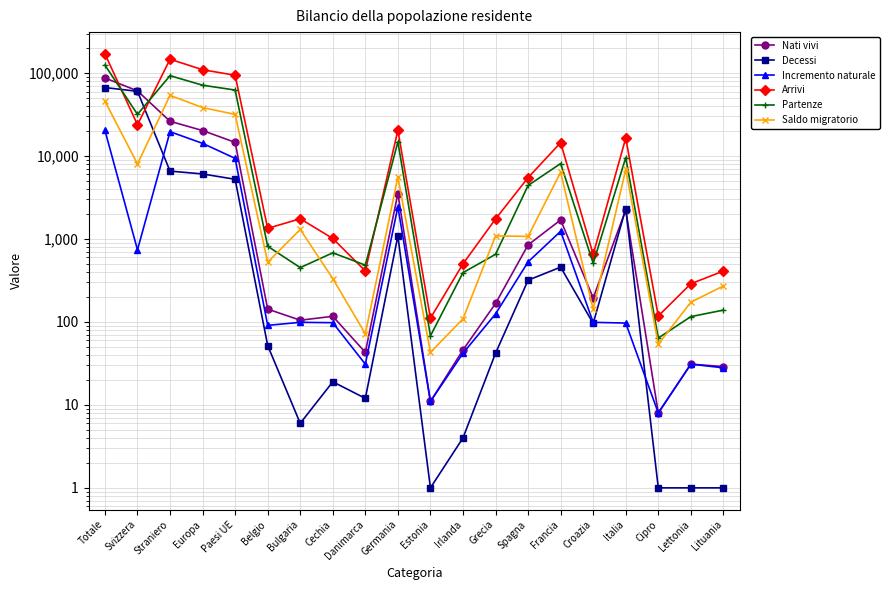

How many interior local peaks does the Decessi series have?

4